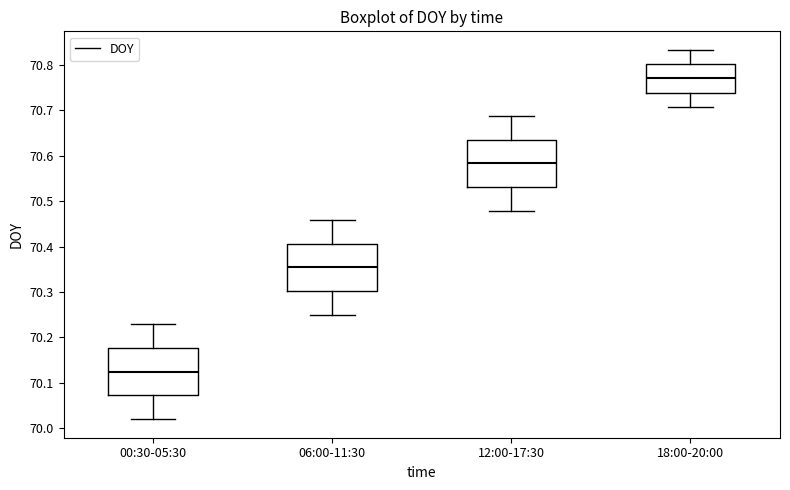

Reading left to right, transcribe this box plot: for each box, give where its median line is, the range the box spans, and where its two whiskers end, as read against the y-axis. The values are not printed on the chart, so give them approximately, as read against the axis.

00:30-05:30: median 70.12, box 70.07 to 70.18, whiskers 70.02 to 70.23
06:00-11:30: median 70.35, box 70.30 to 70.41, whiskers 70.25 to 70.46
12:00-17:30: median 70.58, box 70.53 to 70.63, whiskers 70.48 to 70.69
18:00-20:00: median 70.77, box 70.74 to 70.80, whiskers 70.71 to 70.83